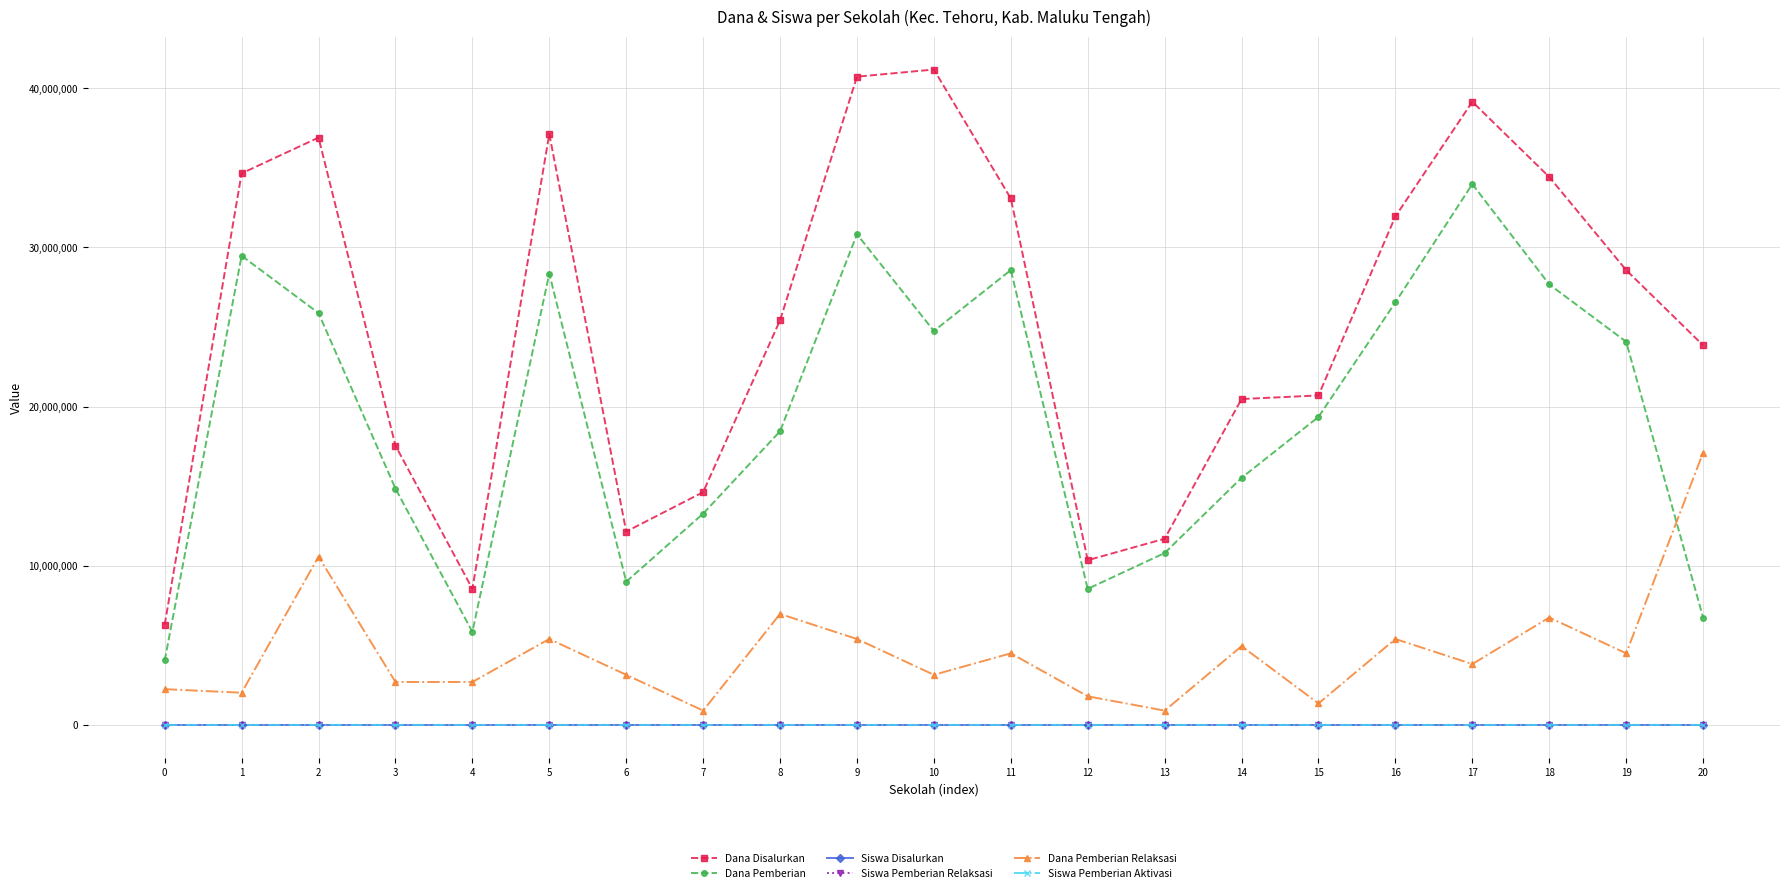

The value of Dana Pemberian Relaksasi at 14 is 1364241. True or false?

False